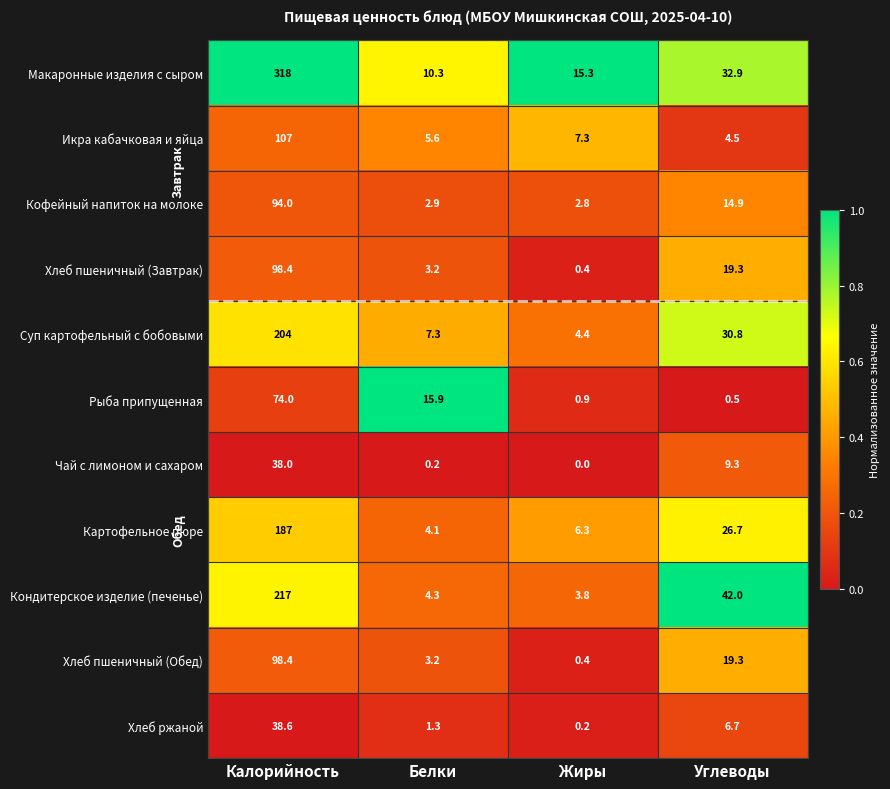

Is it true that Суп картофельный с бобовыми equals 30.8 at Углеводы?

True